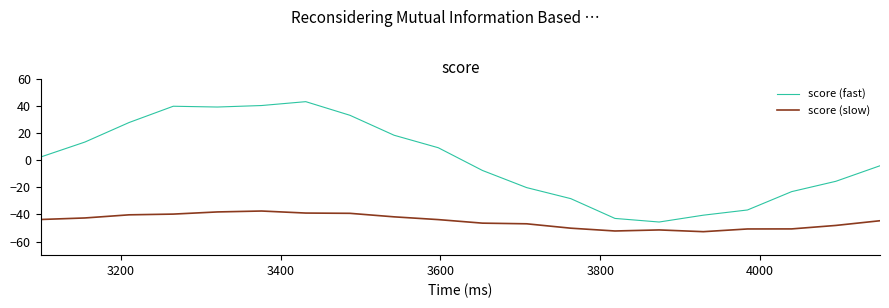

What is the highest value of the score (fast) series?

43.0